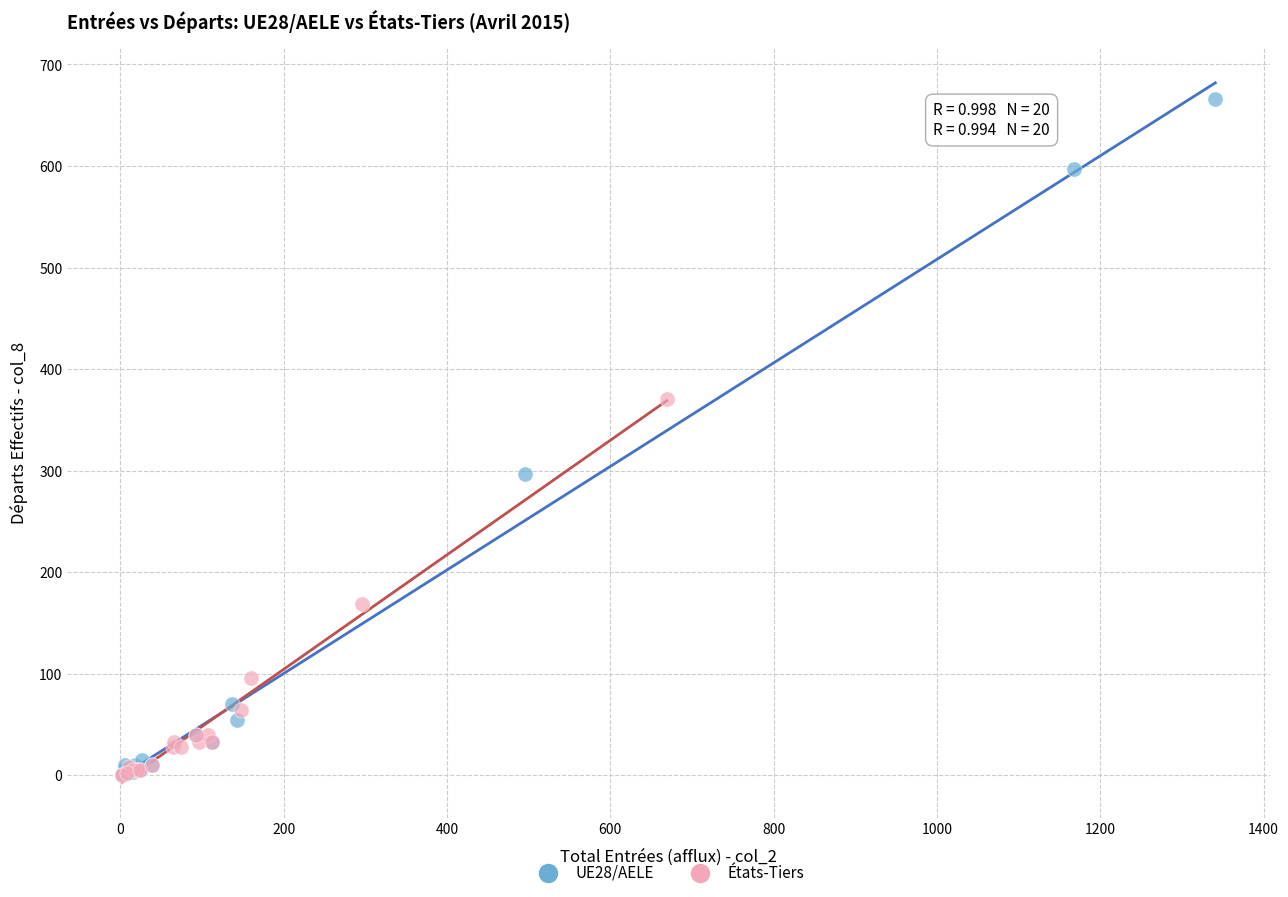

What are all the series names shown in the legend?

UE28/AELE, États-Tiers